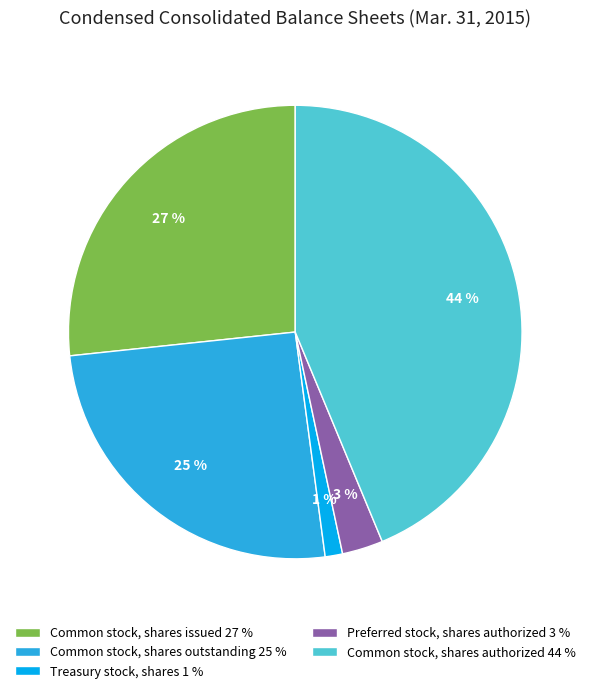

To the nearest percent, what is the combined percentage of Preferred stock, shares authorized 3 % and Treasury stock, shares 1 %?

4%